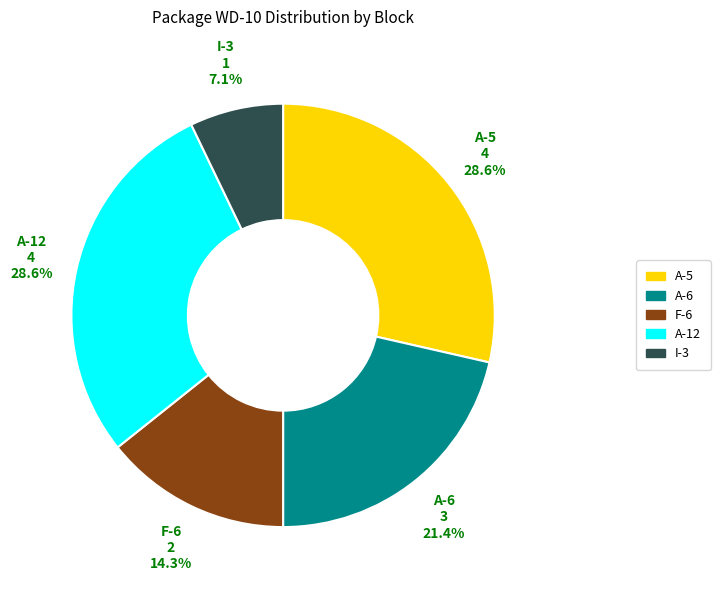

Which category has the smallest portion of the pie?

I-3